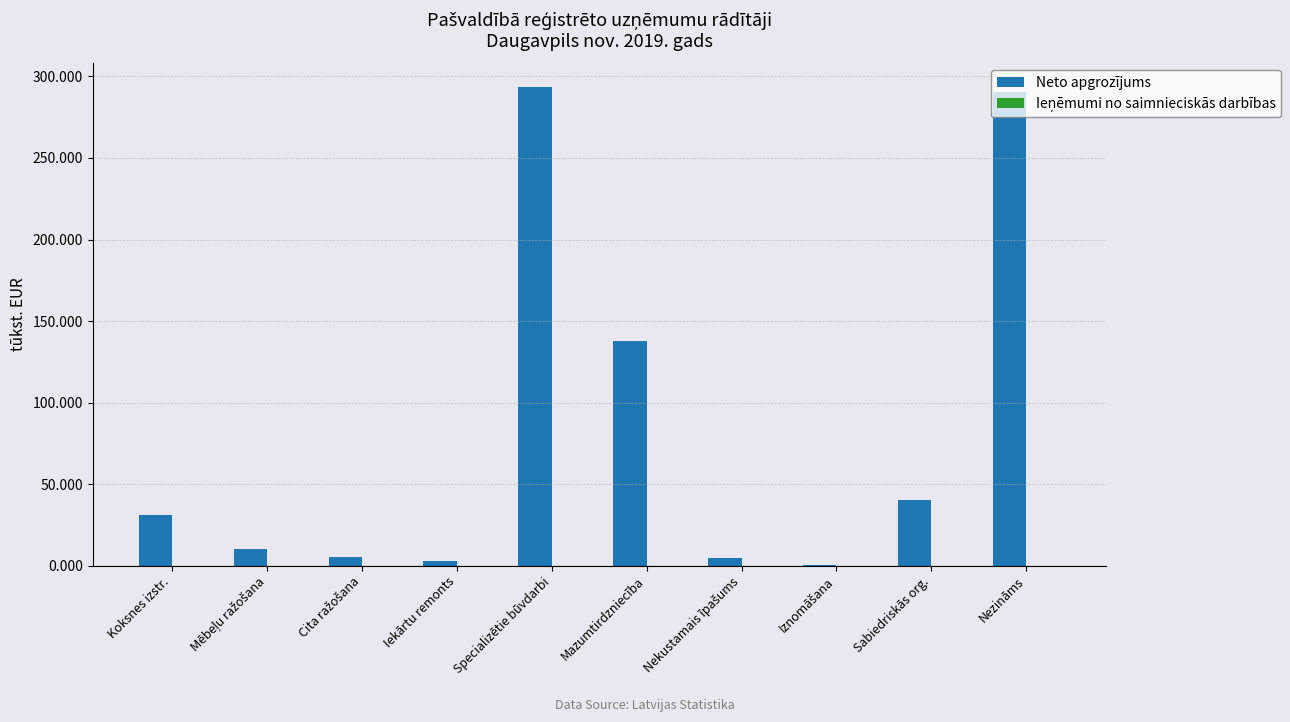

How many categories are shown in the chart?

10